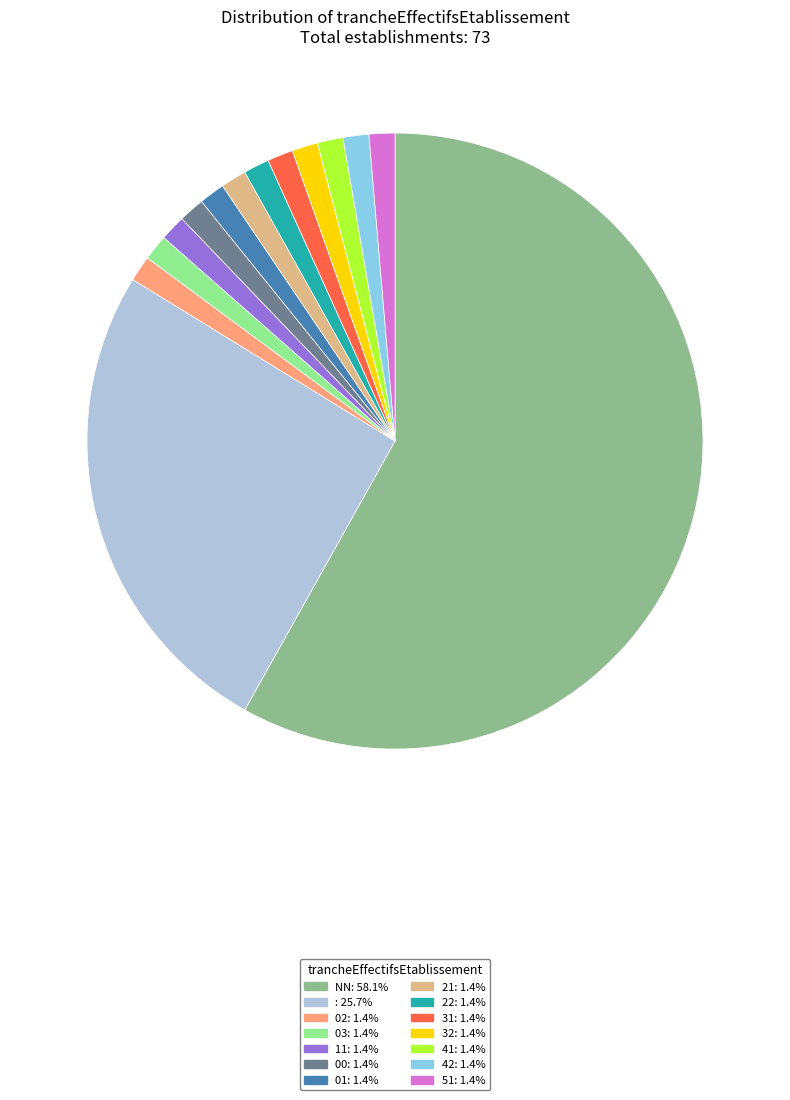

Does any single category account for the majority?

Yes